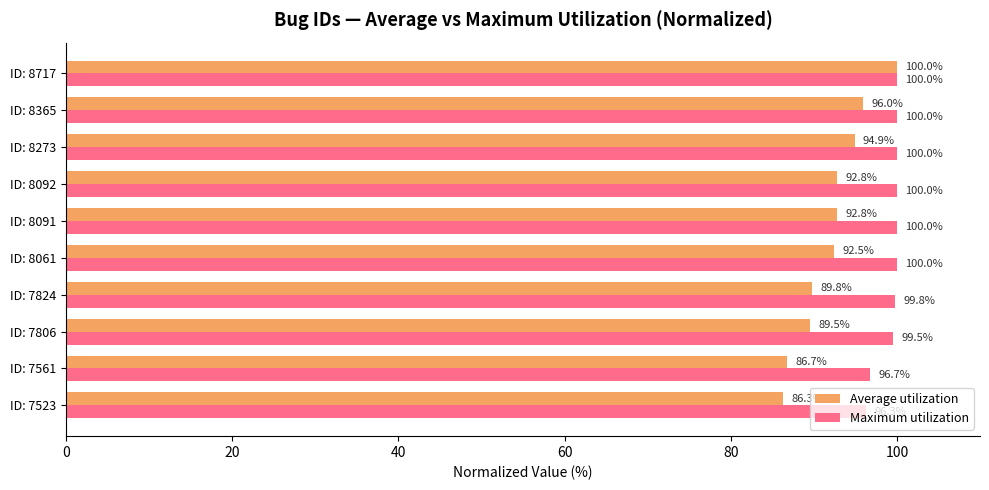

What is the sum of all Average utilization values?

921.3